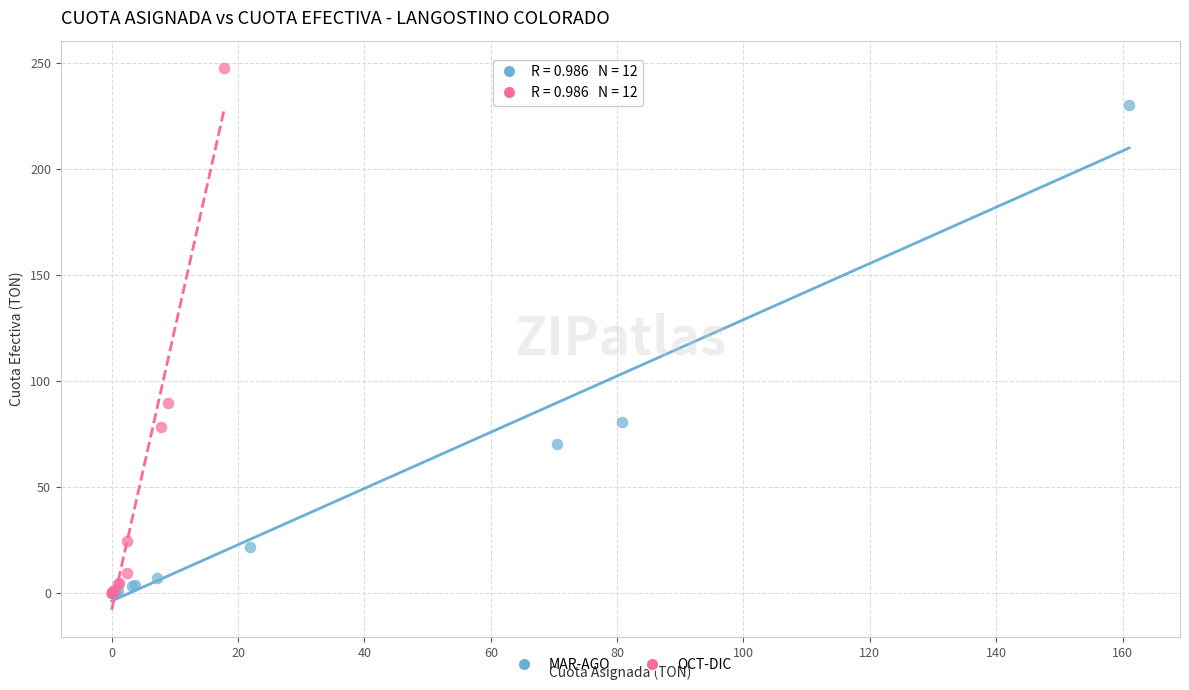

What are all the series names shown in the legend?

MAR-AGO, OCT-DIC